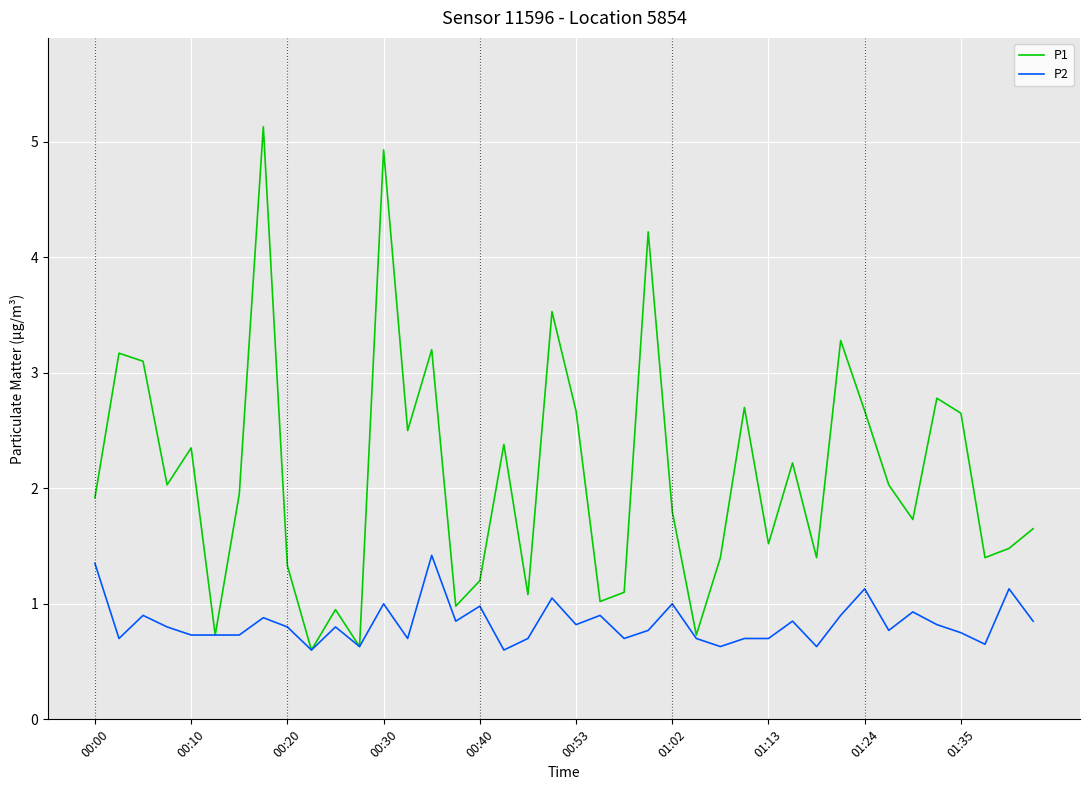

What are all the series names shown in the legend?

P1, P2